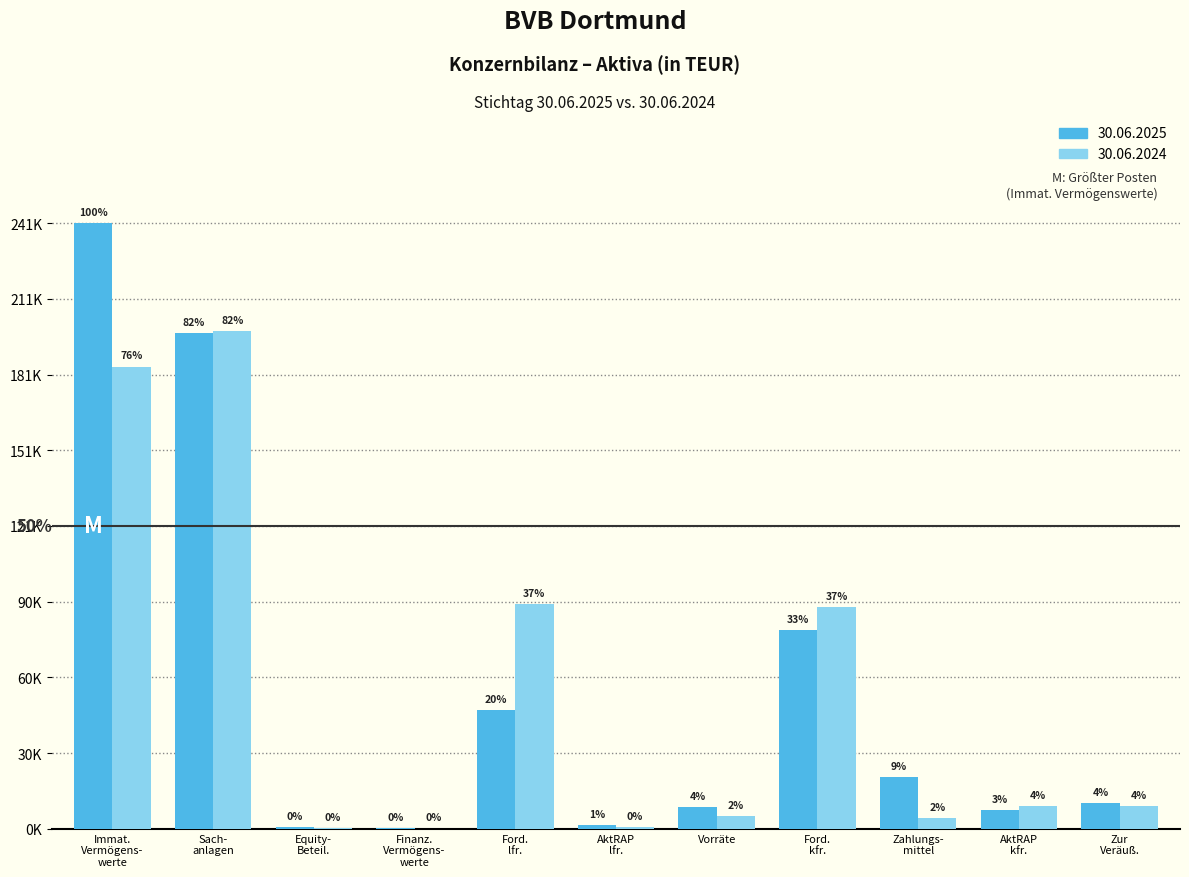

Does the chart contain stacked bars?

No